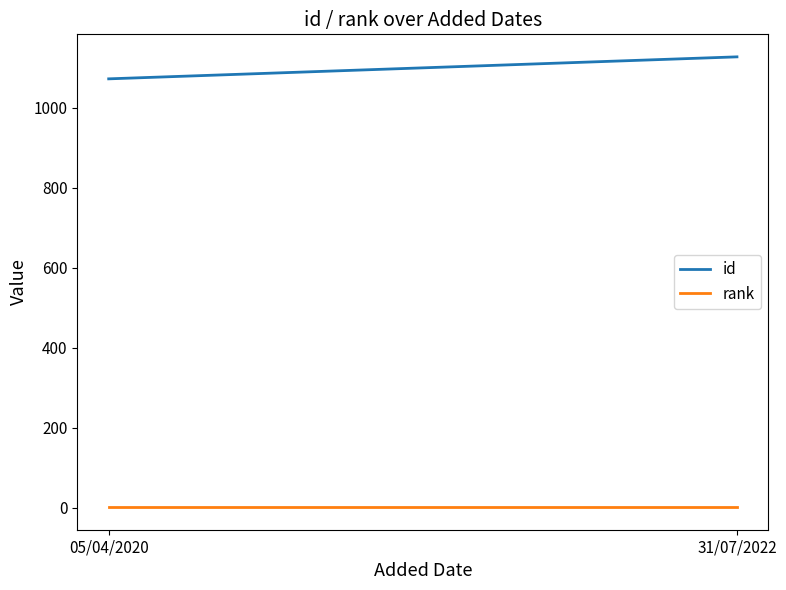

Which category has the lowest value in the id series?

05/04/2020